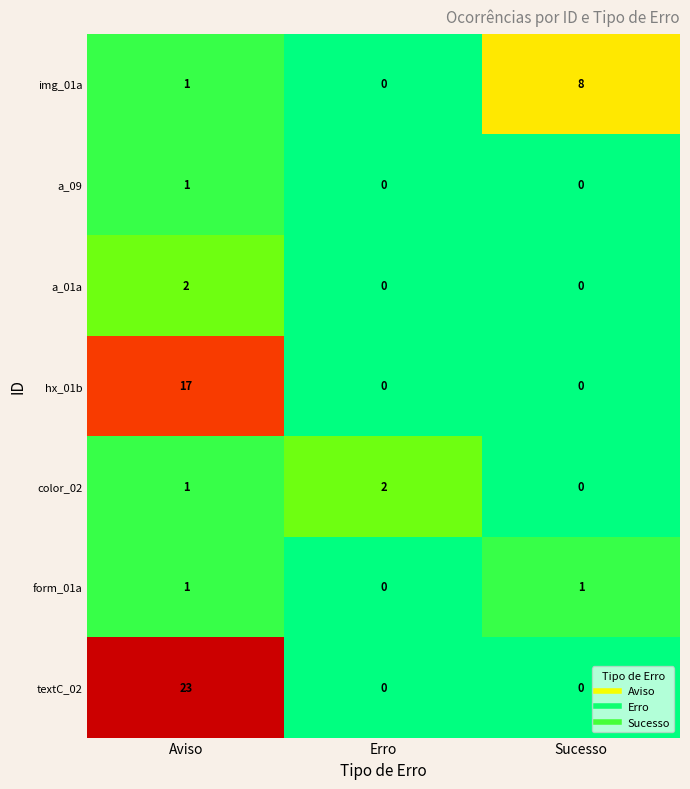

Which series has the widest spread of values?

textC_02